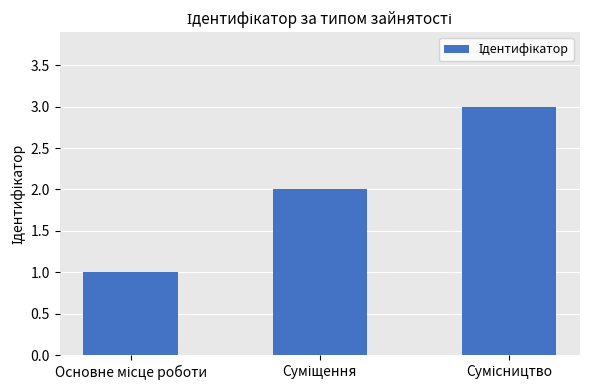

What is the sum of all values?

6